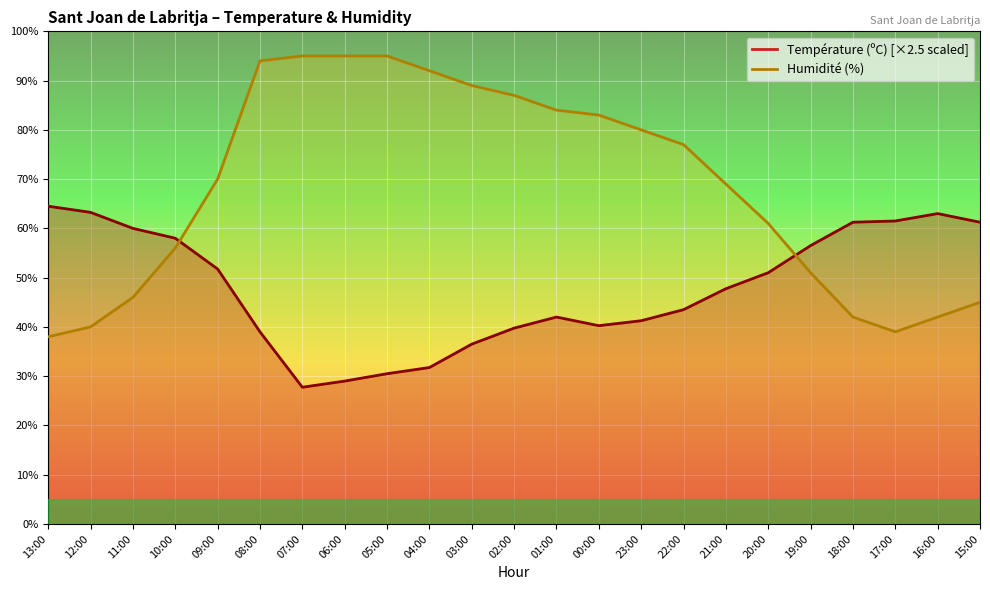

How many intersections are there between Humidité (%) and Température (ºC)?

2